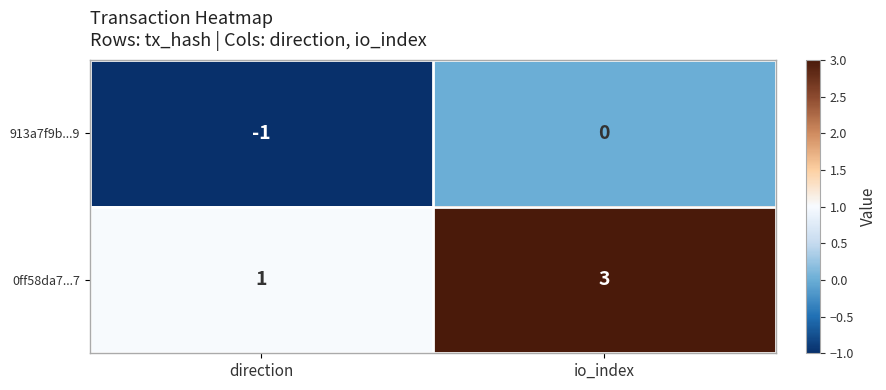

What is the sum of all 0ff58da7...7 values?

4